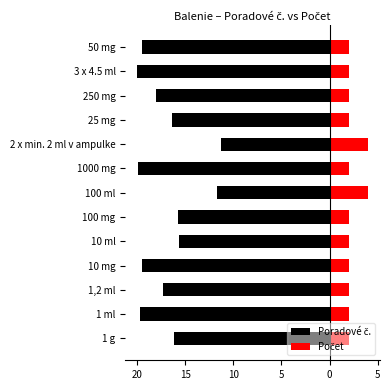

Which series changed the most between 1000 mg and 50 mg?

Poradové č.